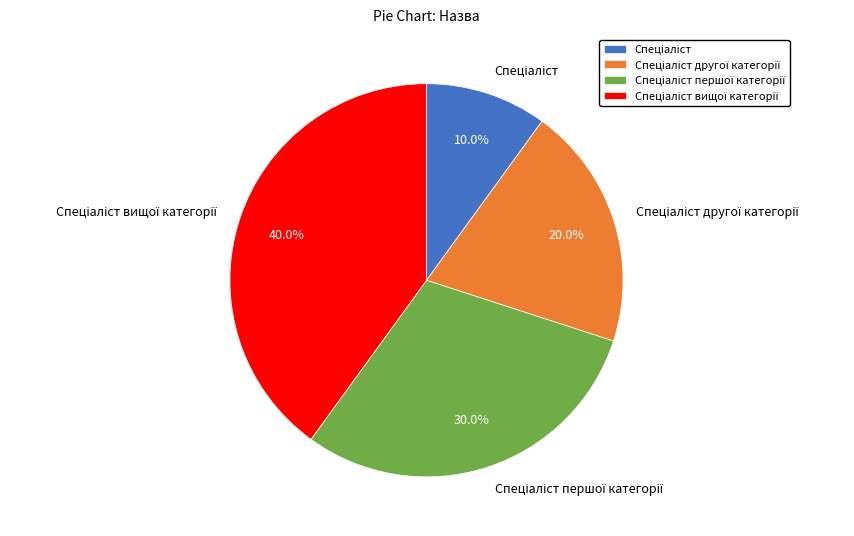

Does any single category account for the majority?

No